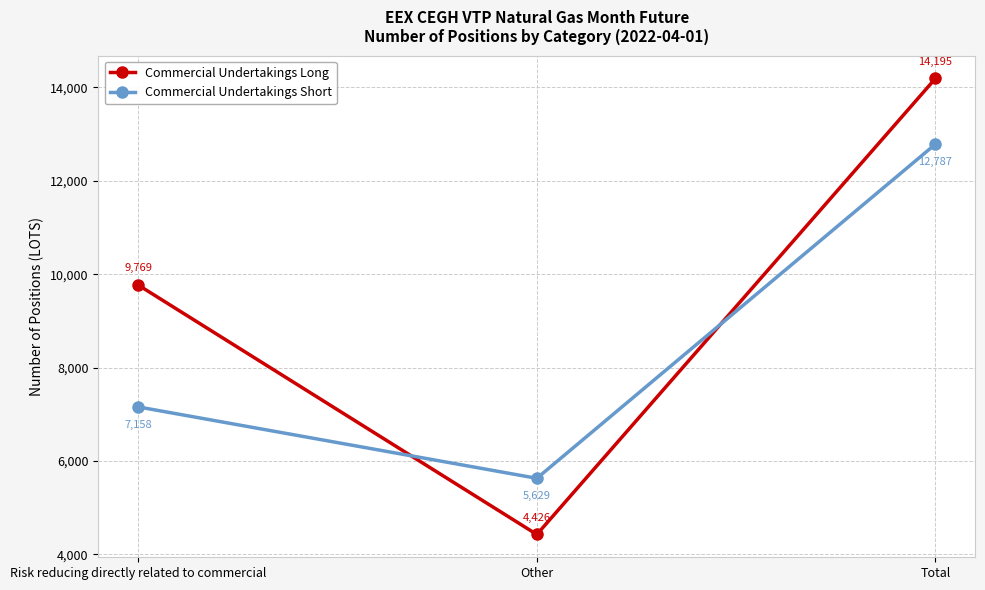

What are all the series names shown in the legend?

Commercial Undertakings Long, Commercial Undertakings Short